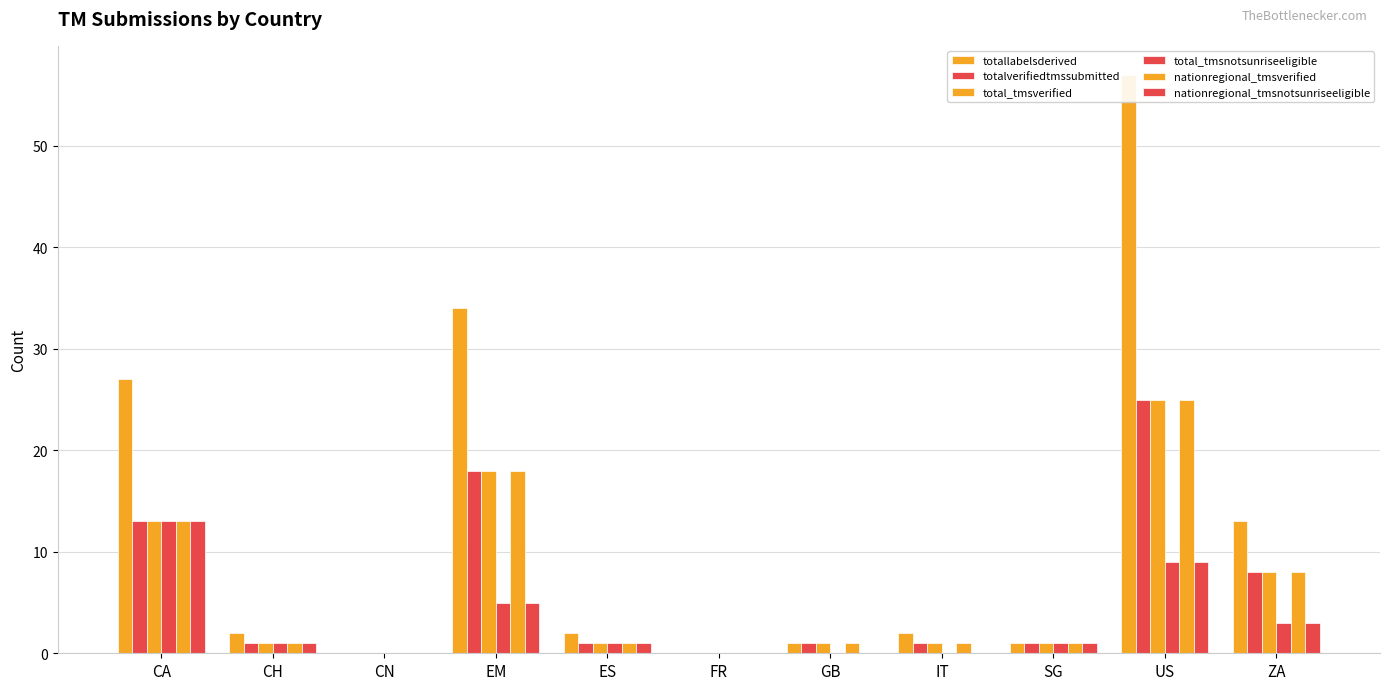

At US, list the series in order from smallest to largest.

total_tmsnotsunriseeligible, nationregional_tmsnotsunriseeligible, totalverifiedtmssubmitted, total_tmsverified, nationregional_tmsverified, totallabelsderived